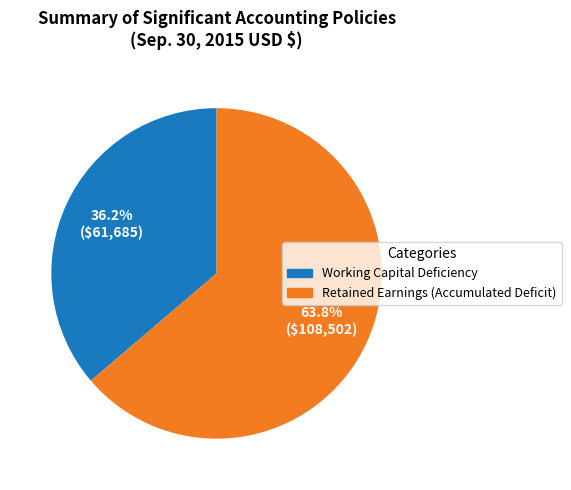

Which slice is the largest?

Retained Earnings (Accumulated Deficit)